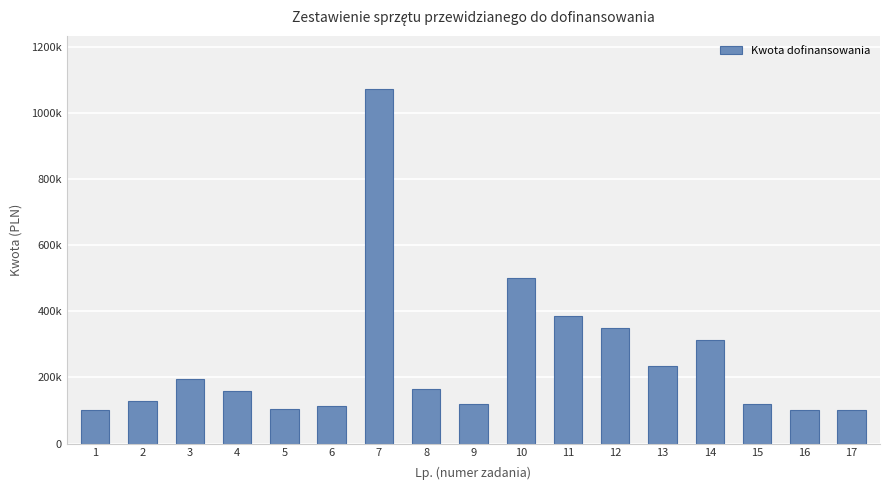

What is the value of the 2nd bar from the left?

130000